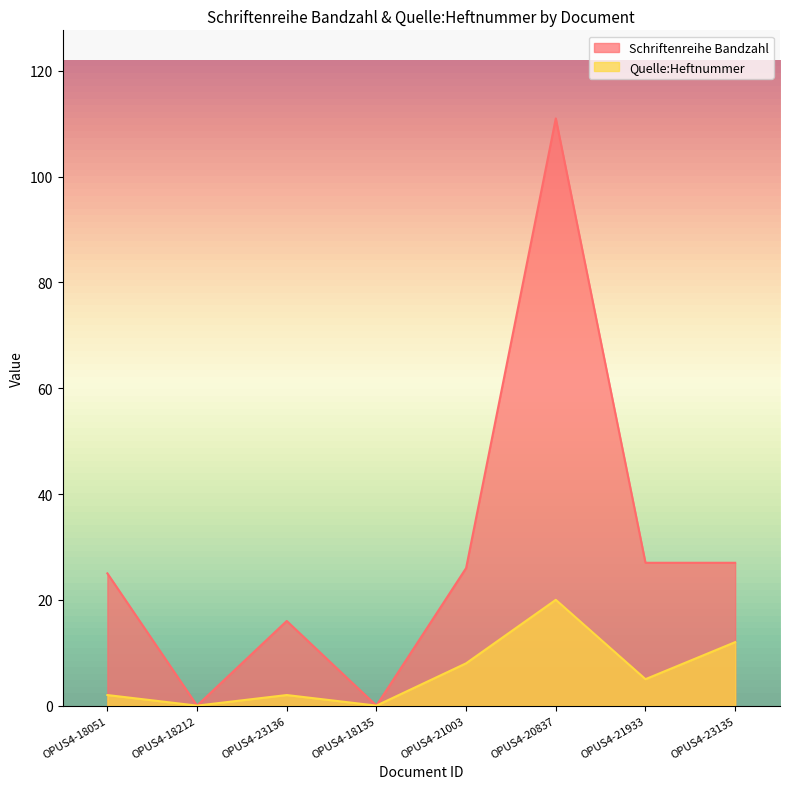

What is the spread (max minus min) of values at OPUS4-20837?

91